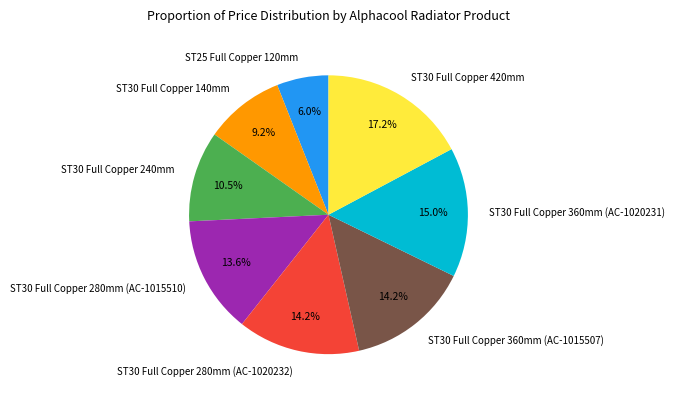

To the nearest percent, what is the difference between the largest and smallest slice percentages?

11%